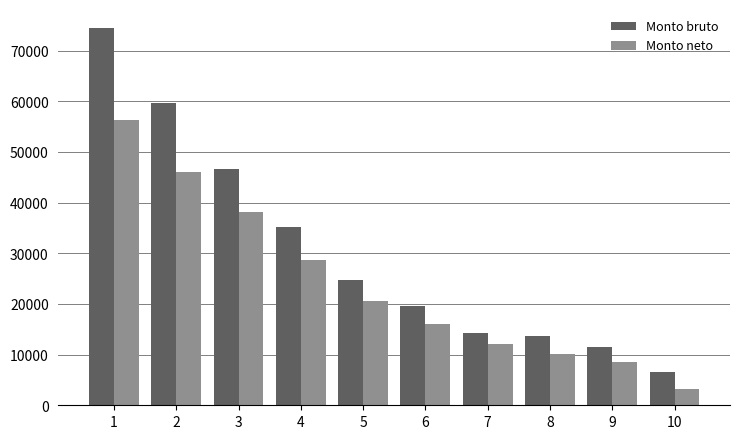

Where does the Monto neto series first go above 20670?

1